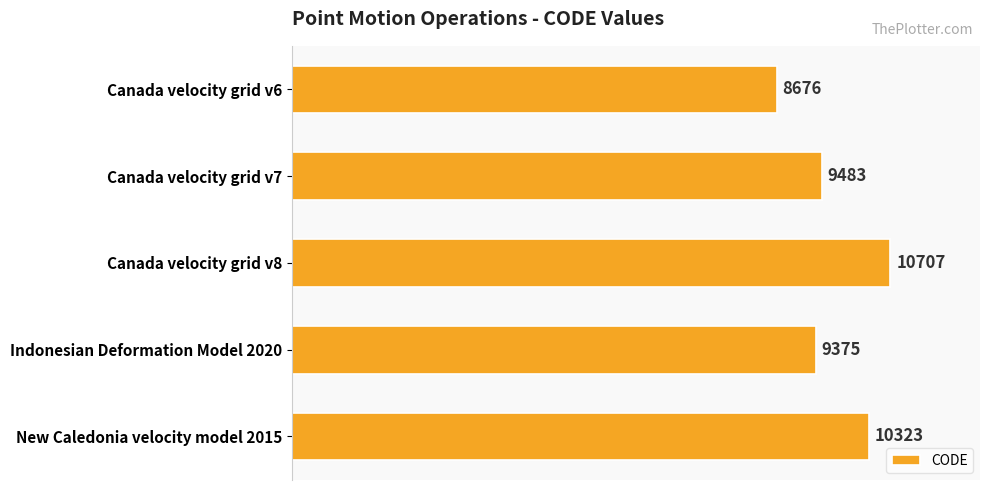

Where is the data nearest to the value 9691?

Canada velocity grid v7